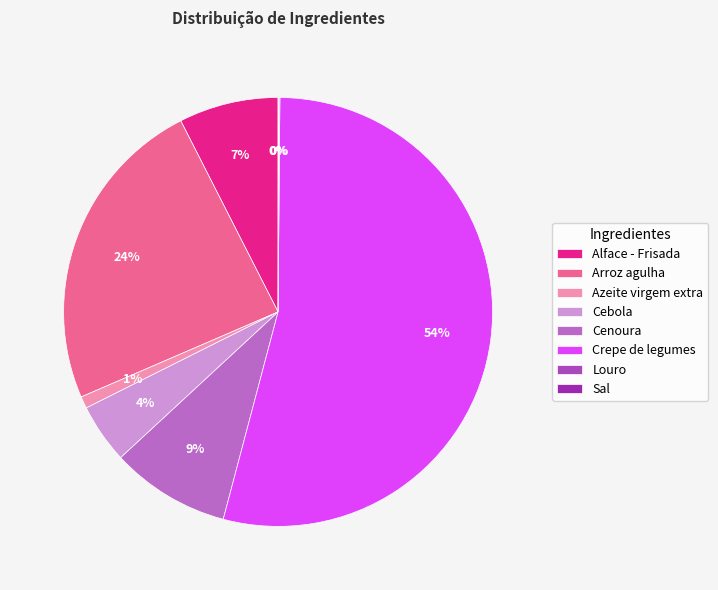

To the nearest percent, what is the combined percentage of Cenoura and Cebola?

13%